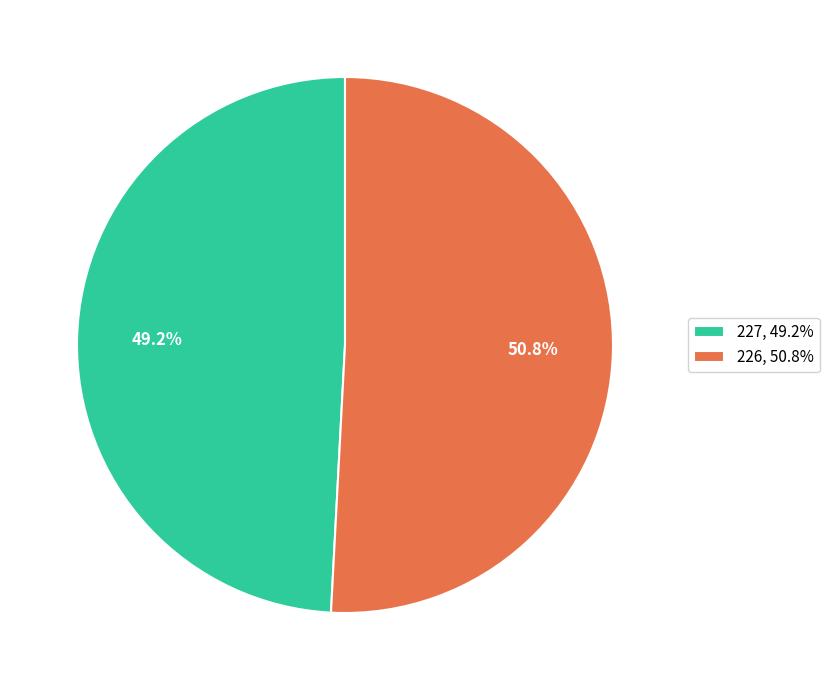

To the nearest percent, what is the difference between the 226 and 227 slice percentages?

2%